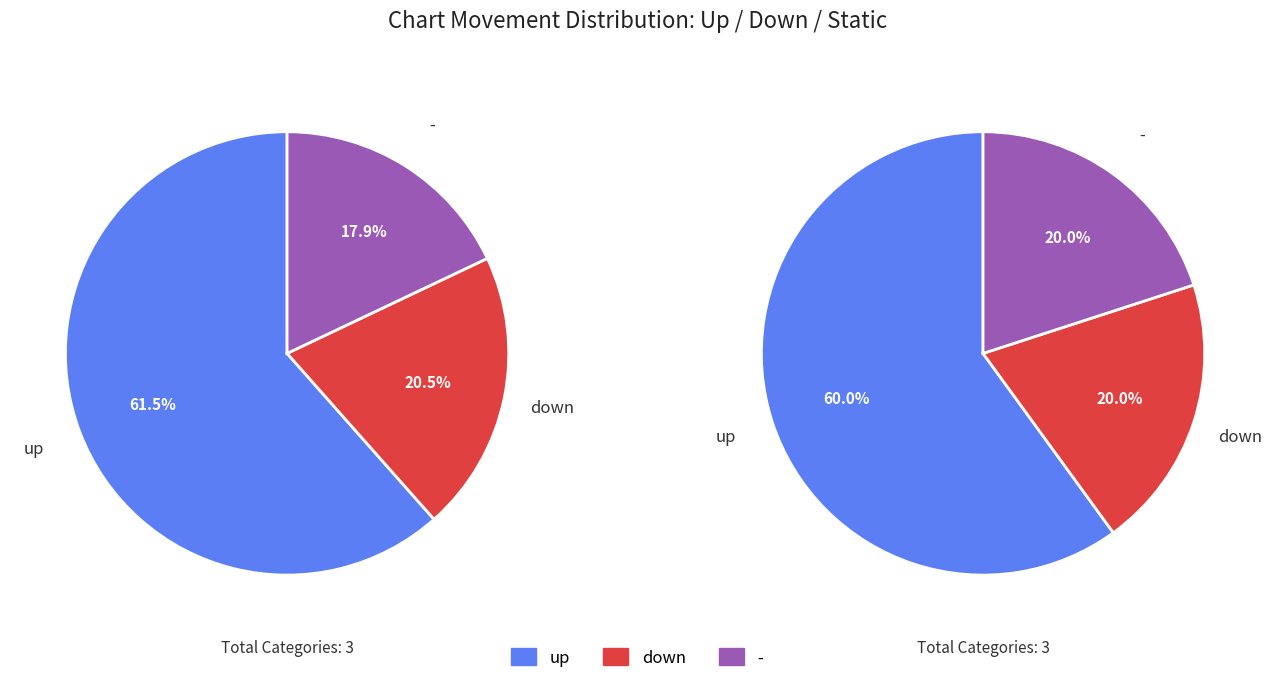

Is the sum of up and - greater than half?

Yes